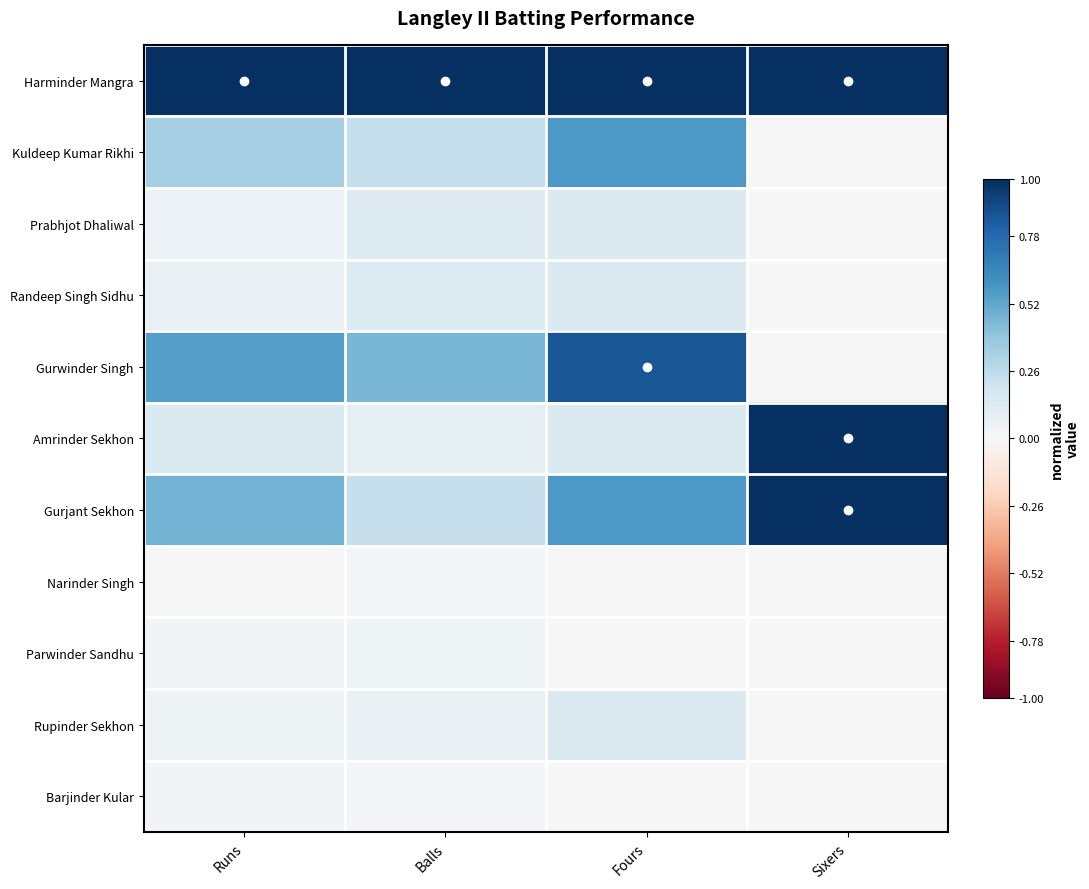

Between Sixers and Fours, which is larger?

Sixers